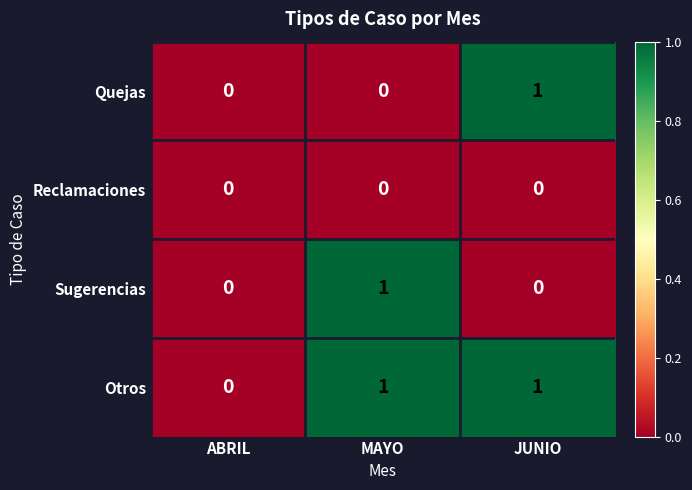

Which series has the largest total across all categories?

Otros